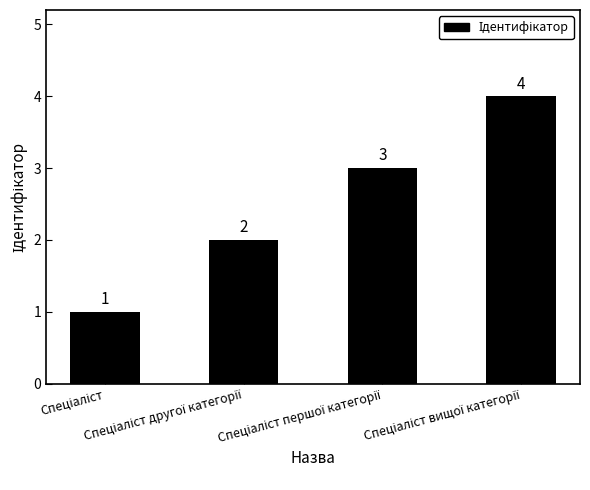

How many values are between 2 and 4?

3